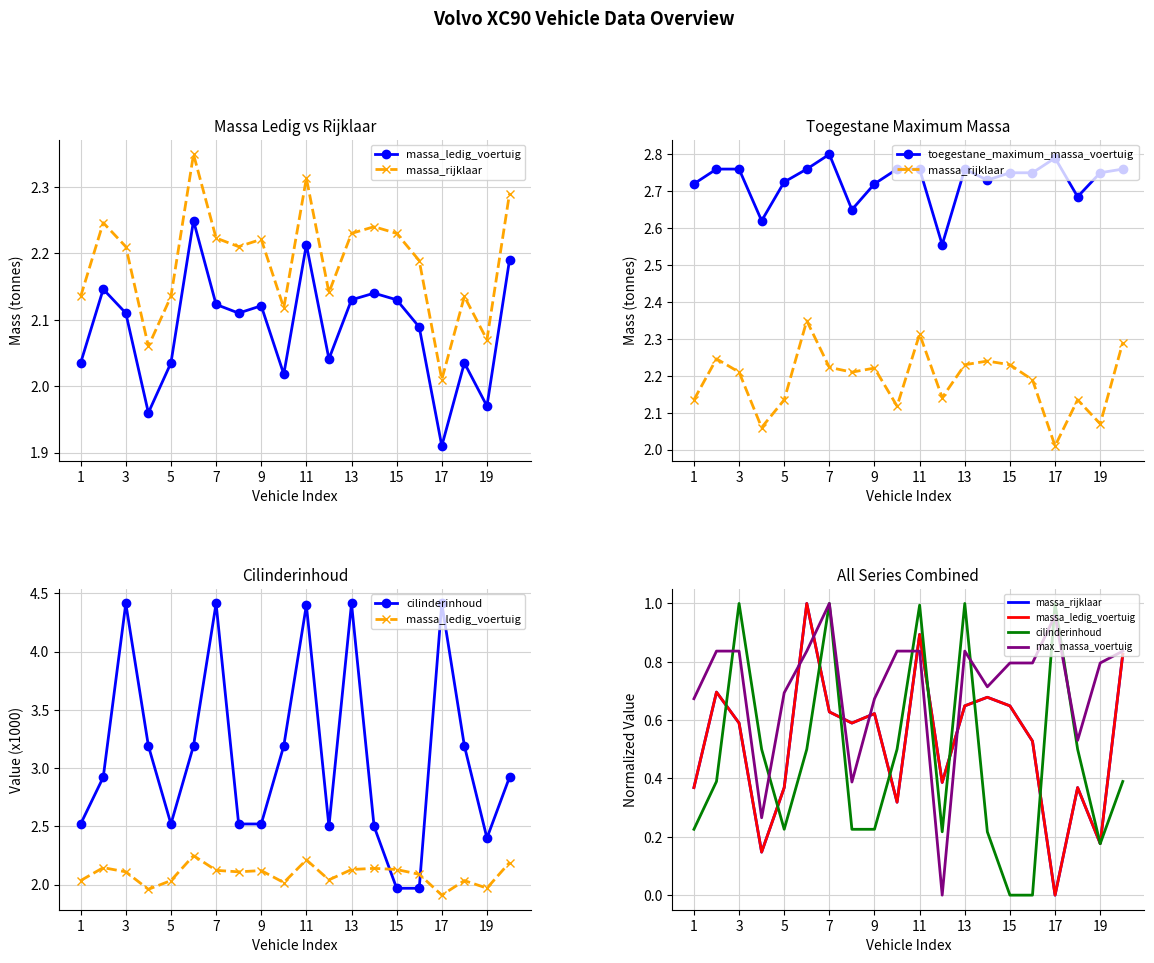

How many data points in max_massa_voertuig are above 0?

19